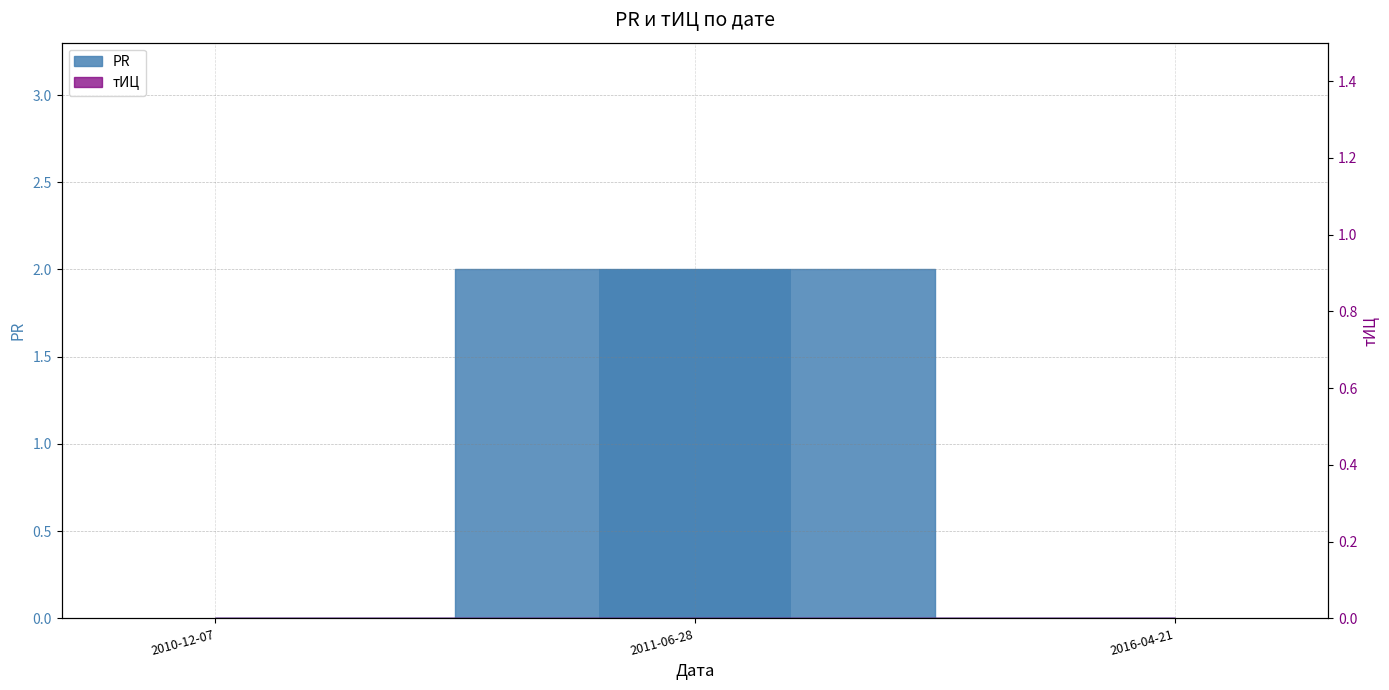

What is the greatest value displayed?

2